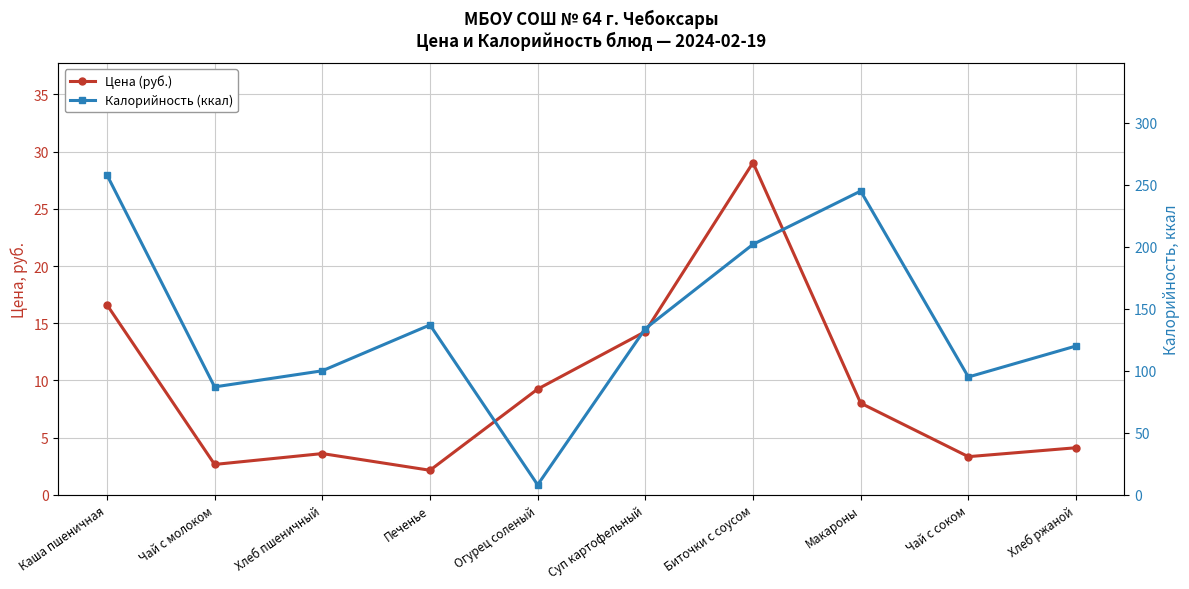

At how many categories does at least one series exceed 75?

9